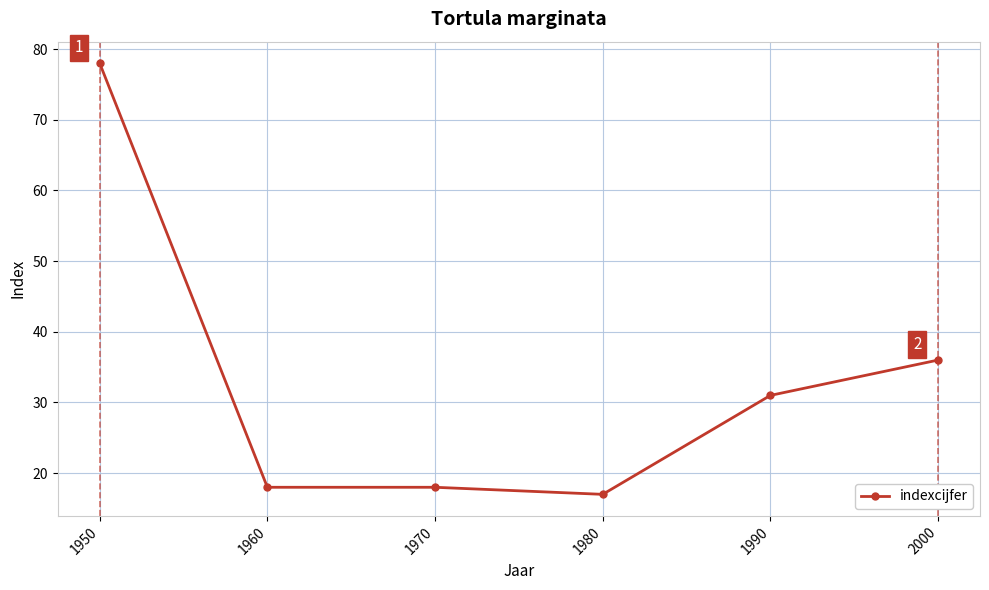

What is the minimum value shown in the chart?

17